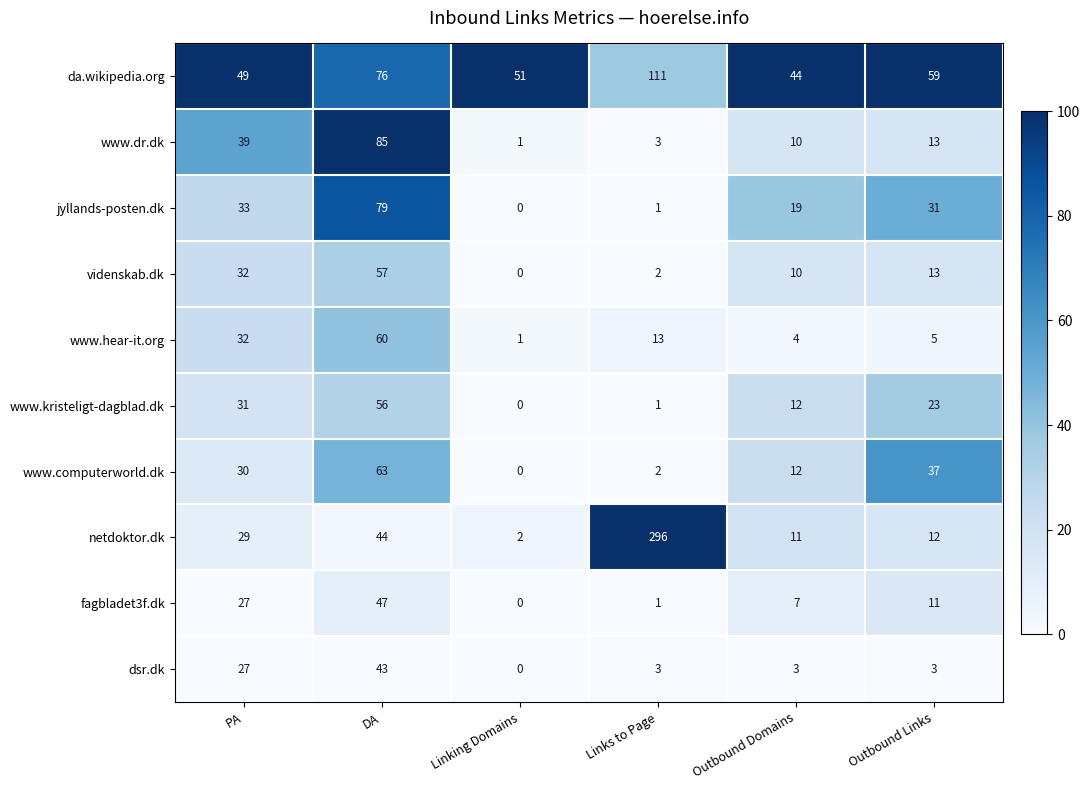

Between PA and Outbound Links, which series saw the biggest shift?

www.hear-it.org